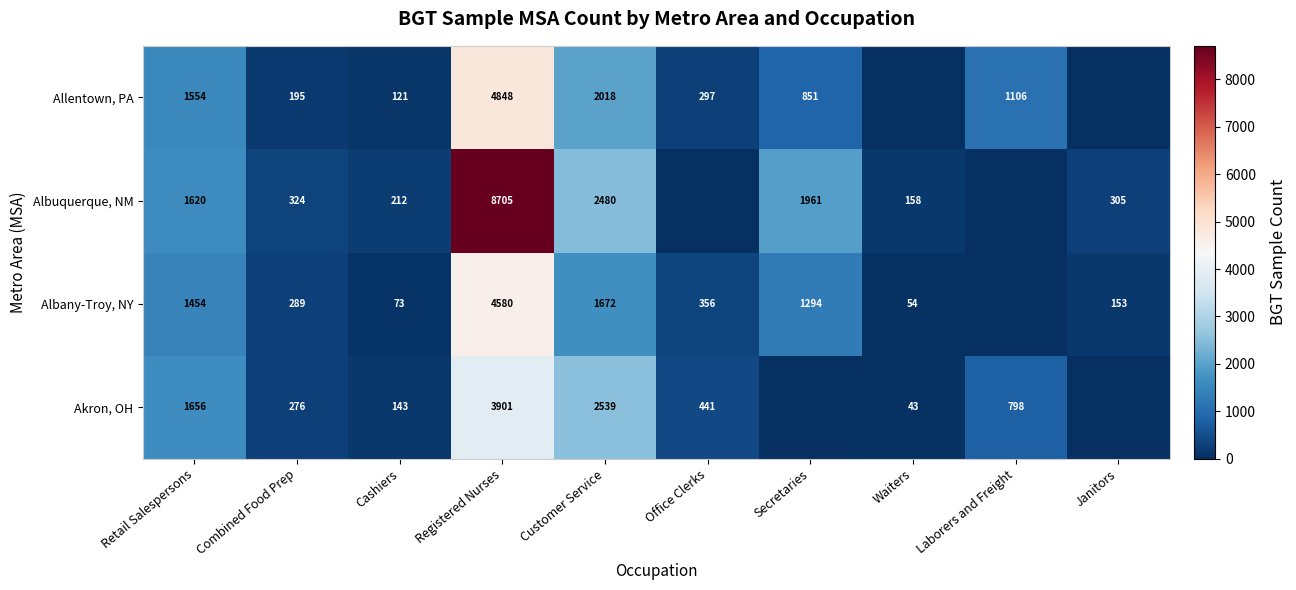

The value of Albany-Troy, NY at Janitors is 153. True or false?

True